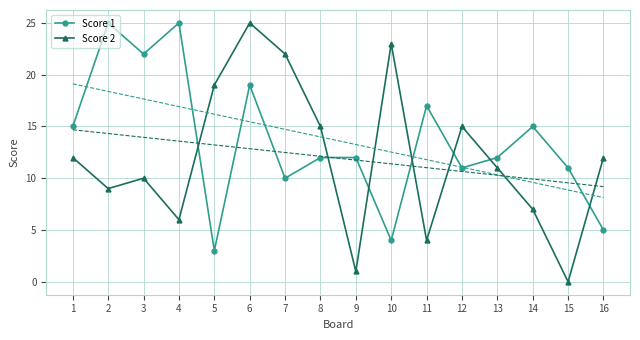

Which series has the largest total across all categories?

Score 1